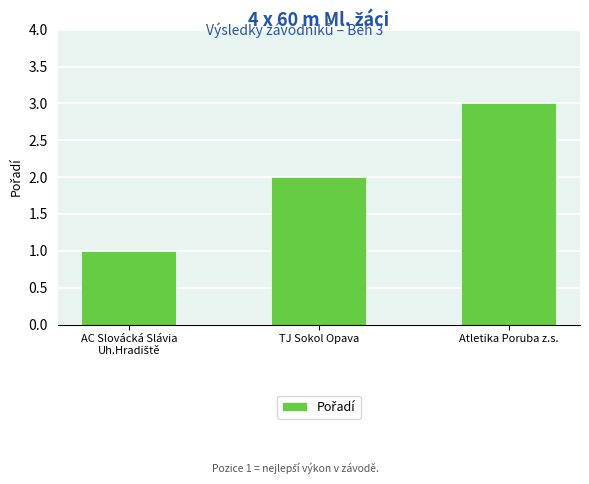

Between Atletika Poruba z.s. and TJ Sokol Opava, which is larger?

Atletika Poruba z.s.